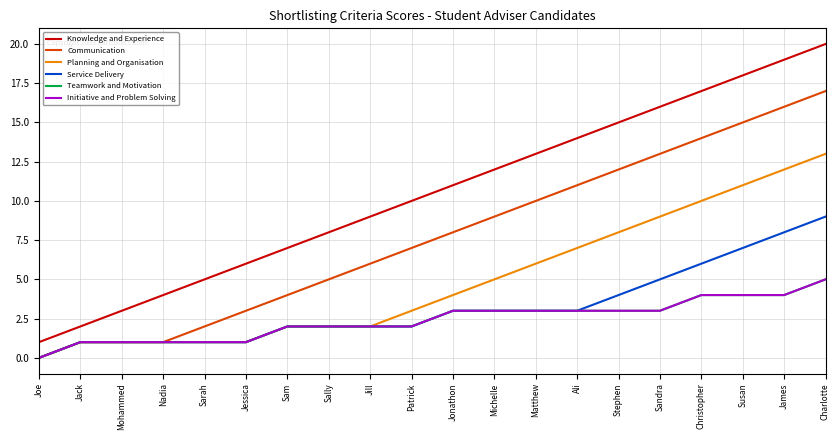

Between Sam and Patrick, which series saw the biggest shift?

Knowledge and Experience